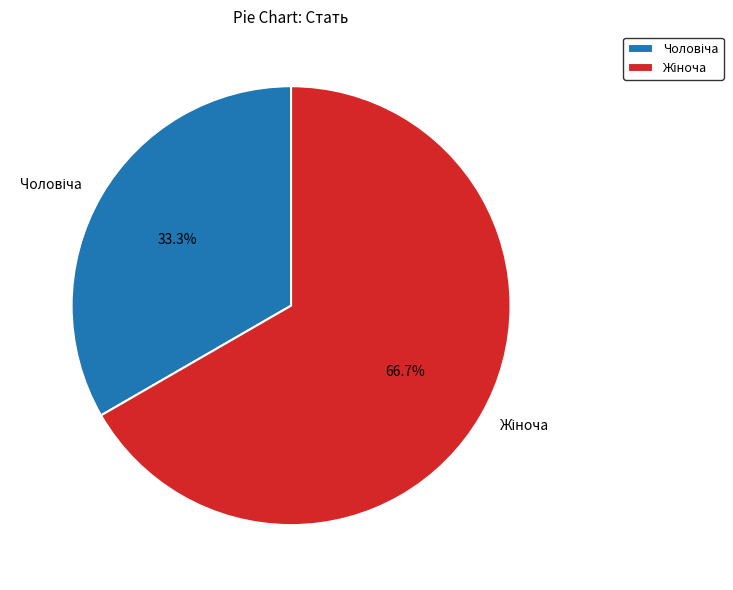

Does any single category account for the majority?

Yes